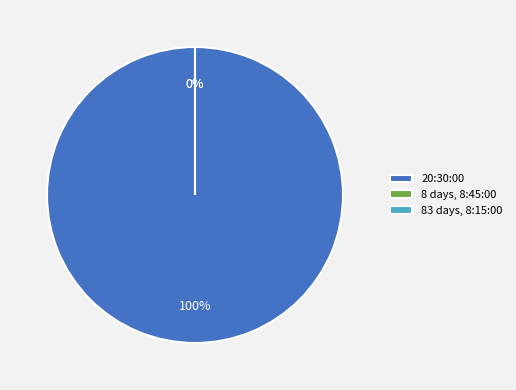

What percentage do 20:30:00 and 8 days, 8:45:00 together represent?

100.0%